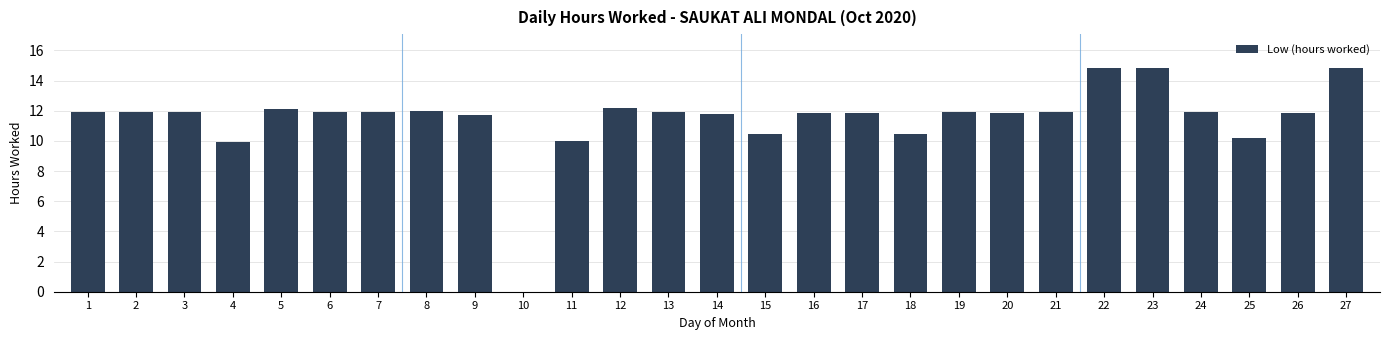

What is the change in value from 9 to 12?

+0.5